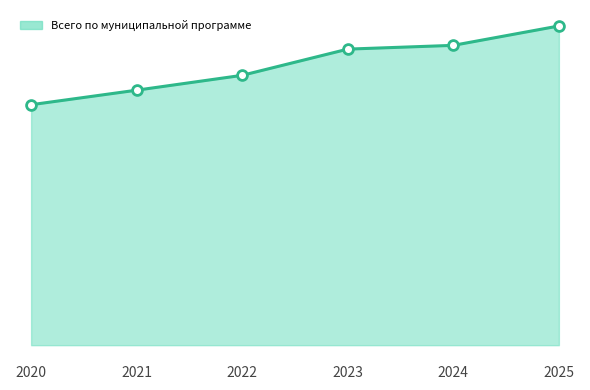

Which has a higher value, 2020 or 2023?

2023